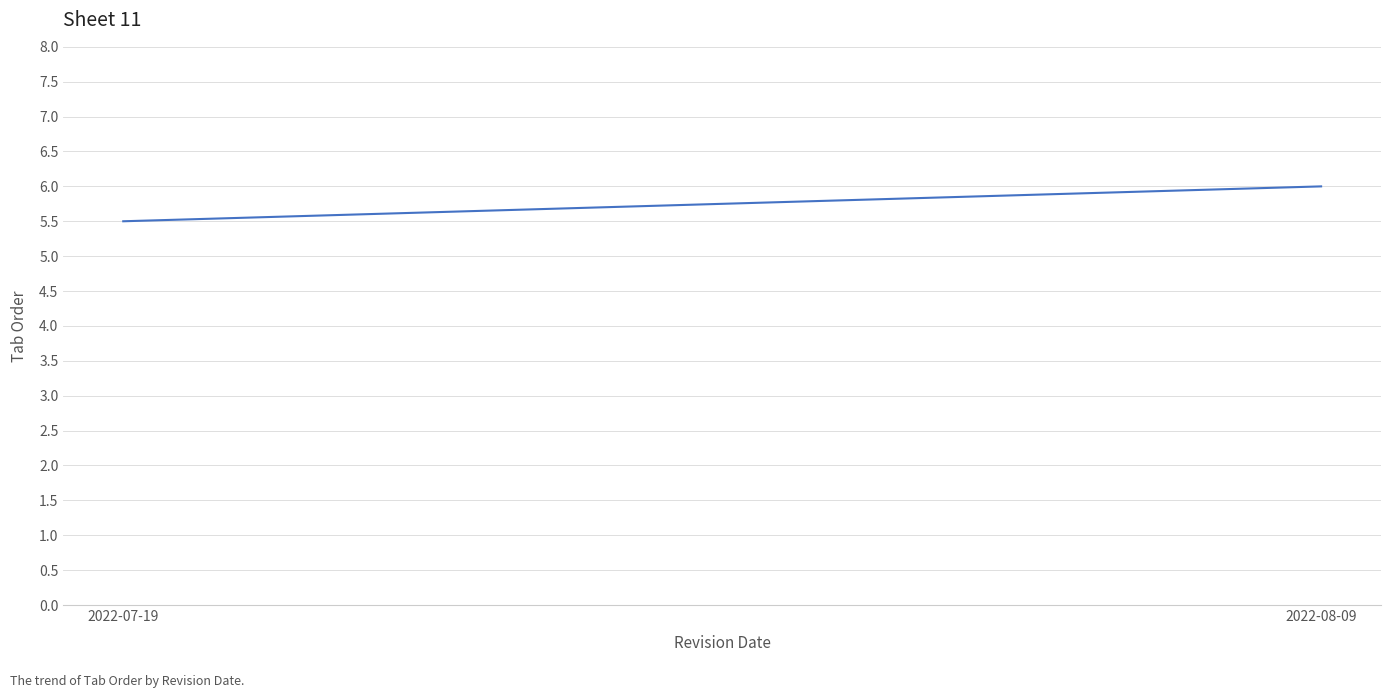

What is the change in value from 2022-07-19 to 2022-08-09?

+0.5